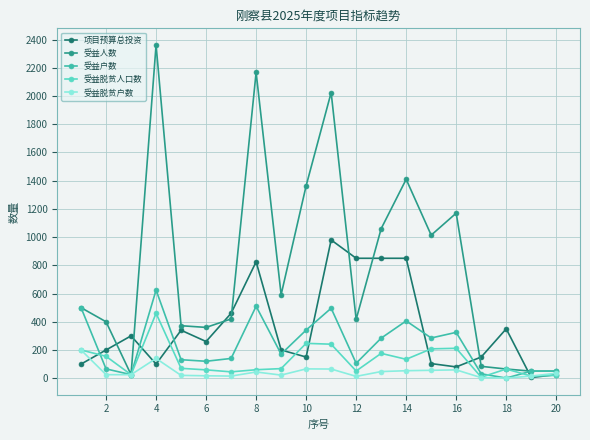

What is the maximum value for 受益户数?

625.0